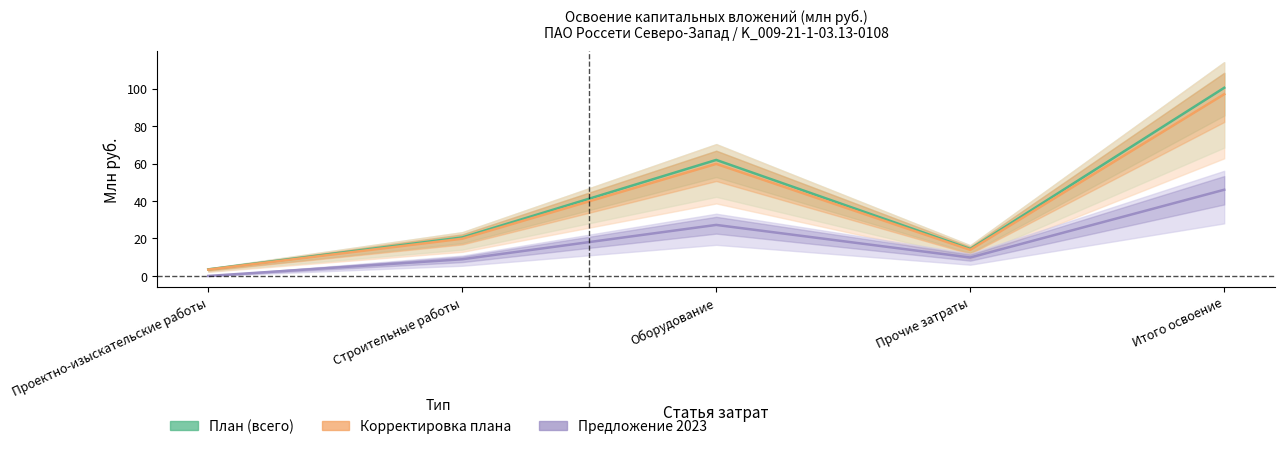

Which has a higher value, Итого освоение or Строительные работы?

Итого освоение